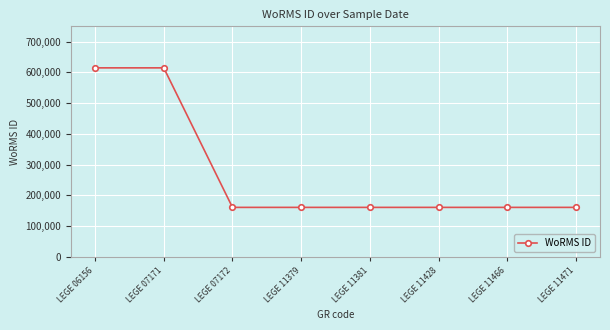

What is the greatest value displayed?

614828